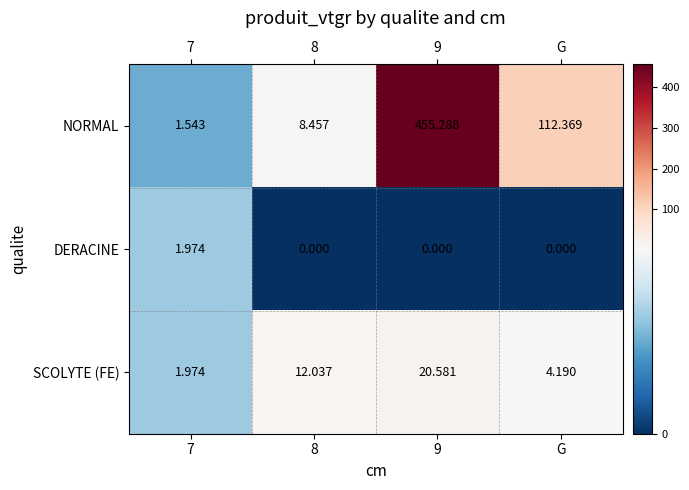

Which series has the largest total across all categories?

NORMAL